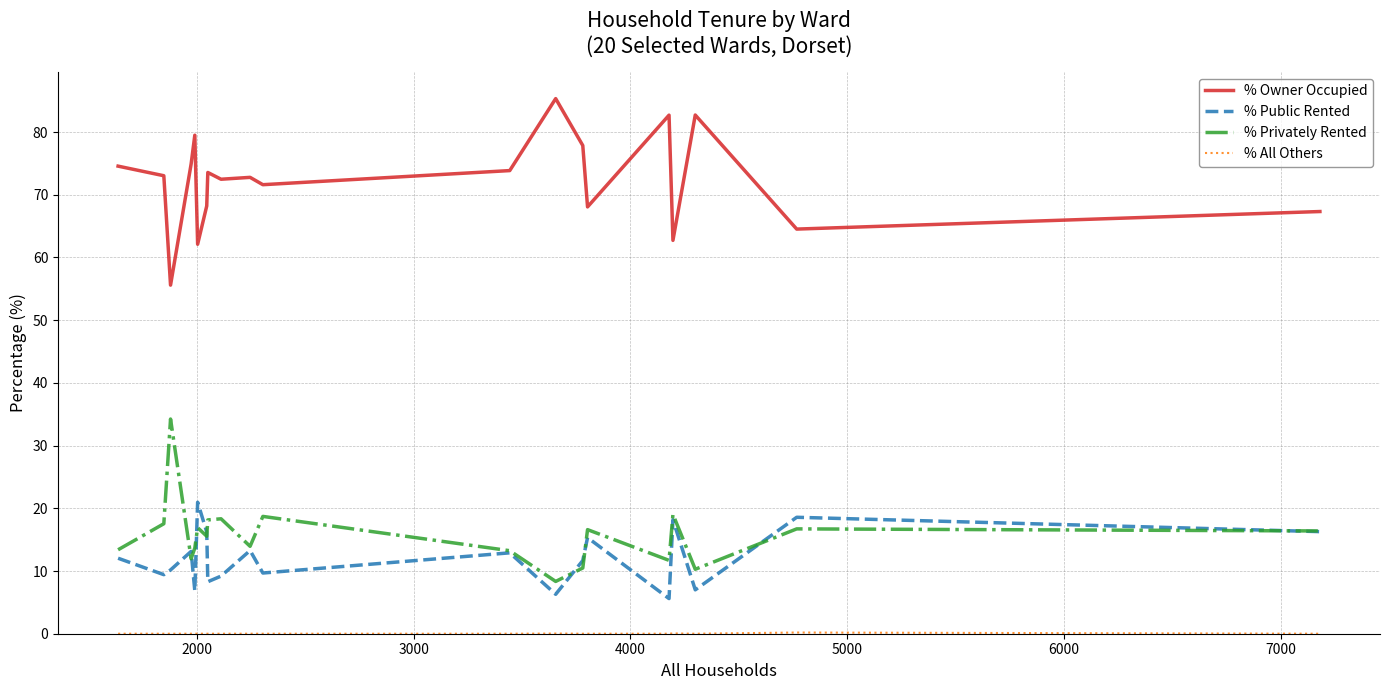

How many distinct data groups are displayed?

4